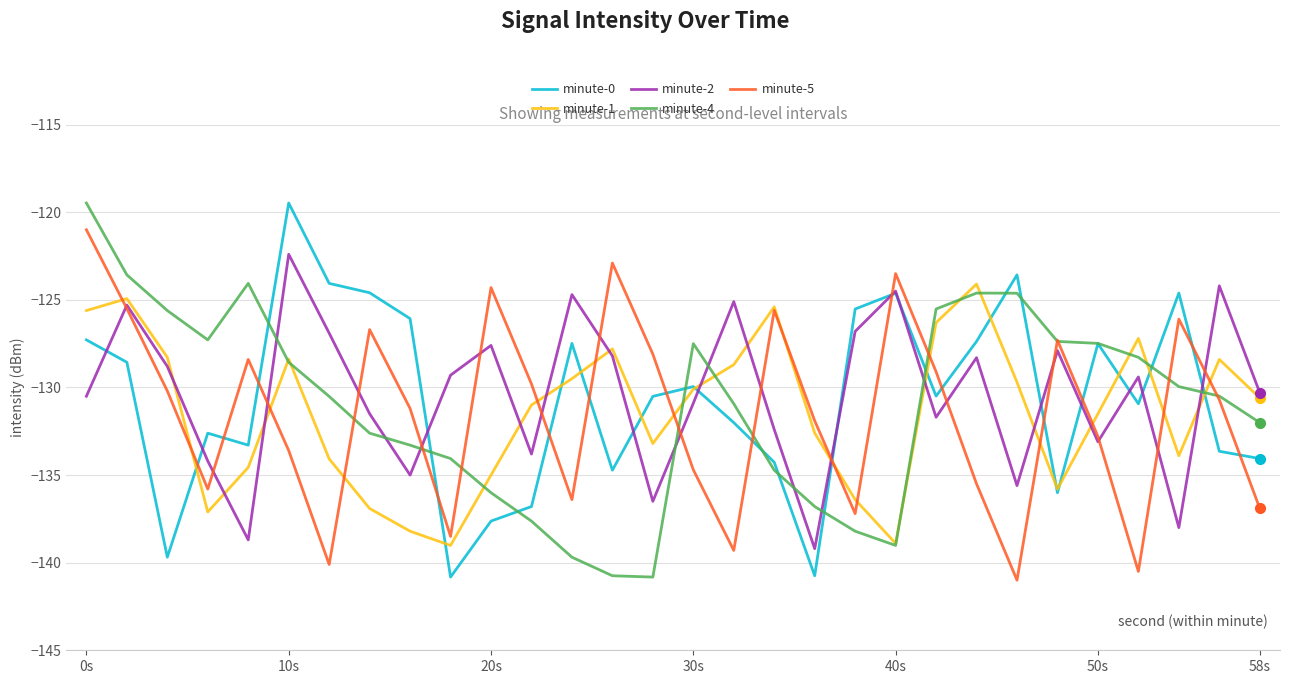

What is the greatest value displayed?

-119.5